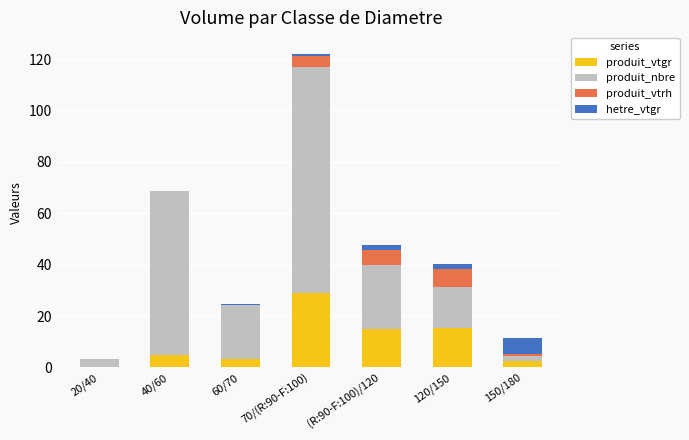

How many data points in produit_vtgr are above 4?

4